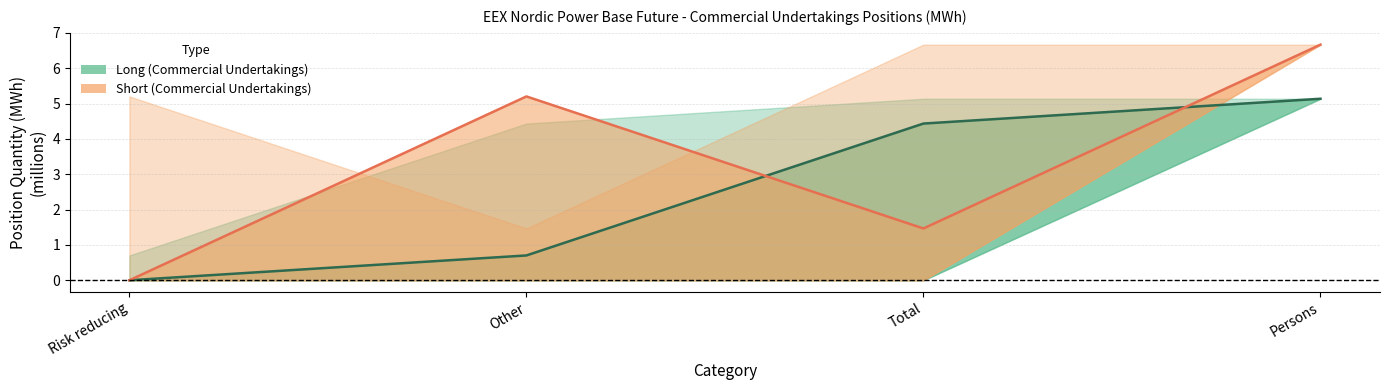

How many values in the Short midline series are below 5?

2